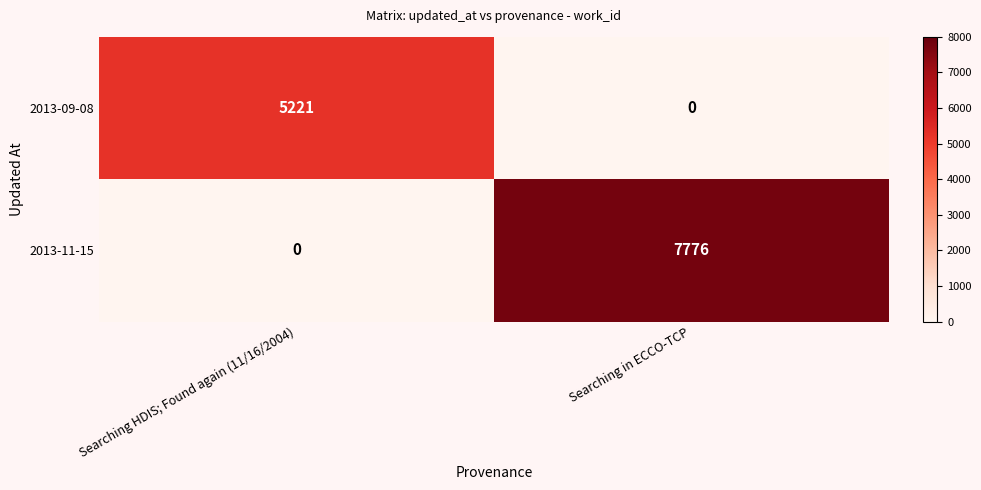

What is the maximum value shown in the chart?

7776